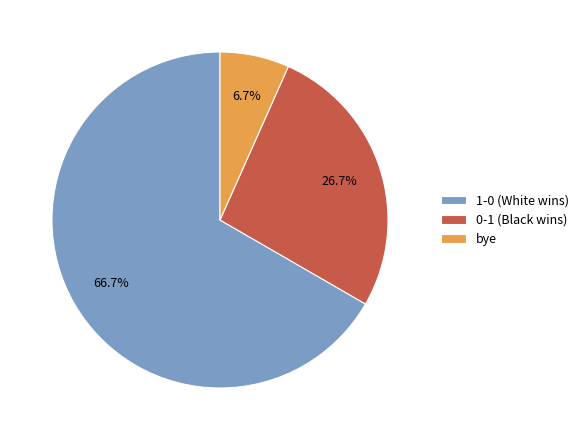

Count the number of slices in the pie.

3